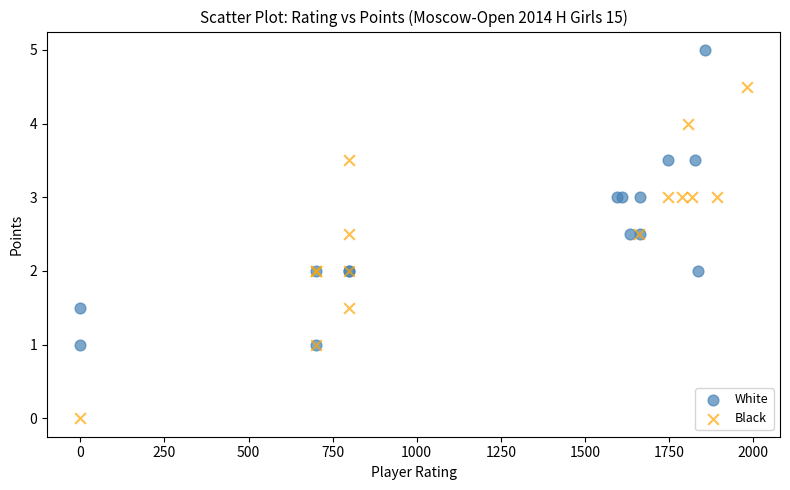

Which series reaches the maximum Y coordinate?

White